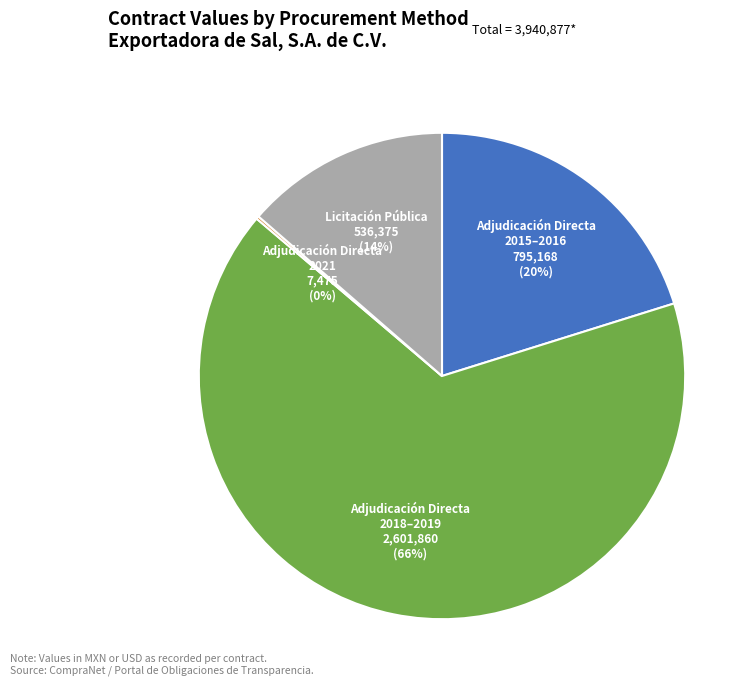

Is it true that Adjudicación Directa 2018–2019 is 66% of the pie?

True